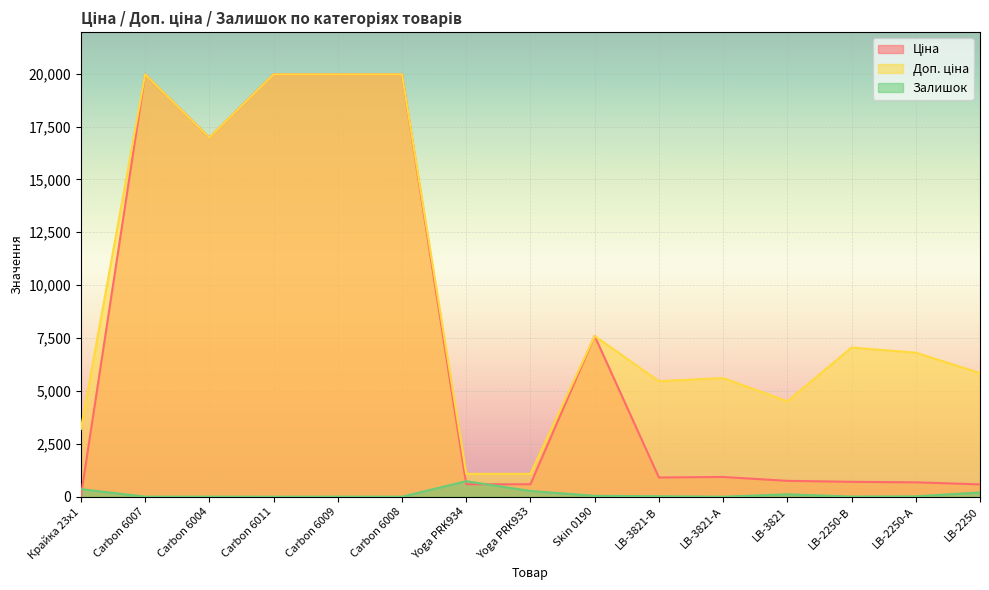

At which label does Доп. ціна reach its minimum?

Yoga PRK934